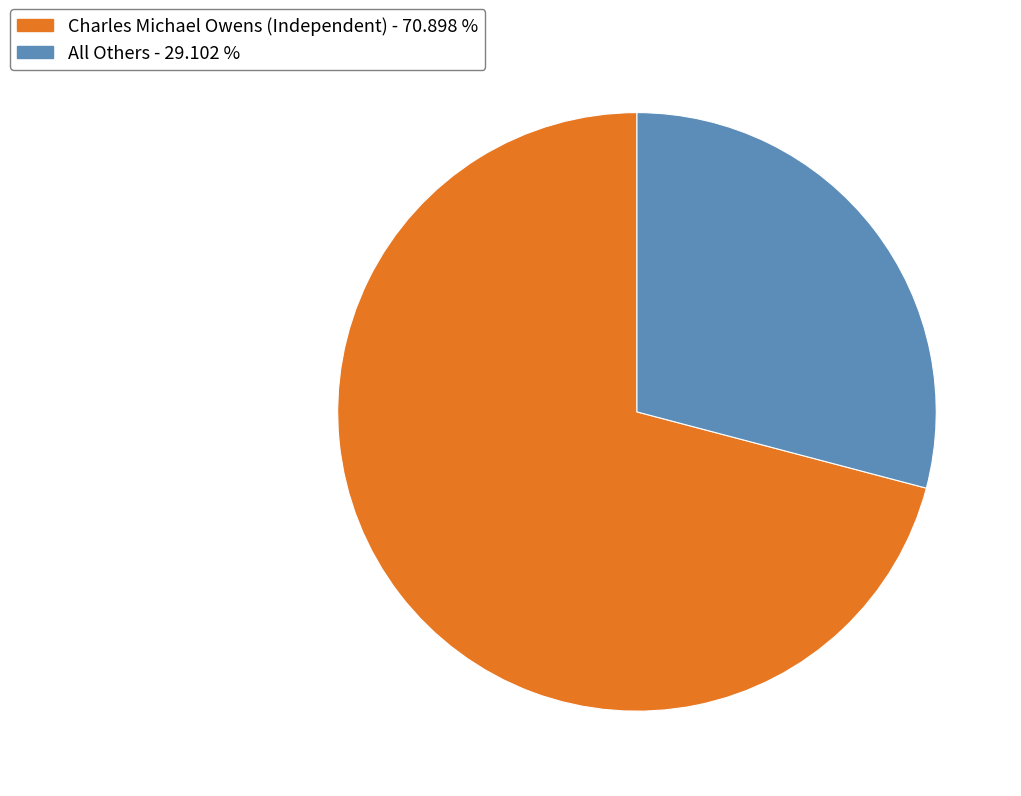

Rank the categories by value from lowest to highest.

All Others, Charles Michael Owens (Independent)